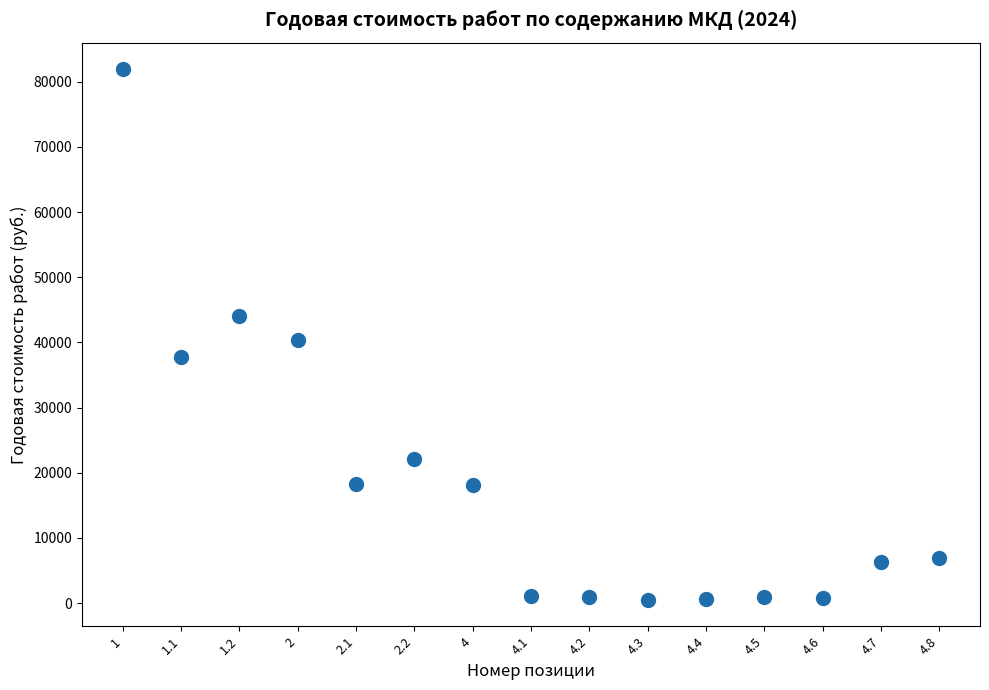

What is the range of Y values (max minus min)?

81433.1